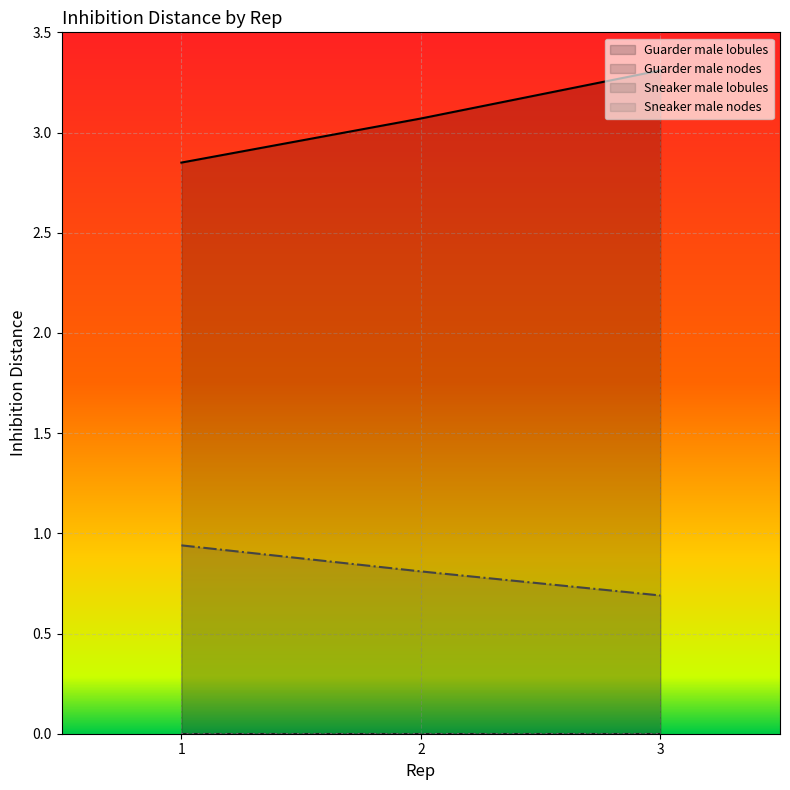

At which label is Guarder male lobules closest to 3?

2